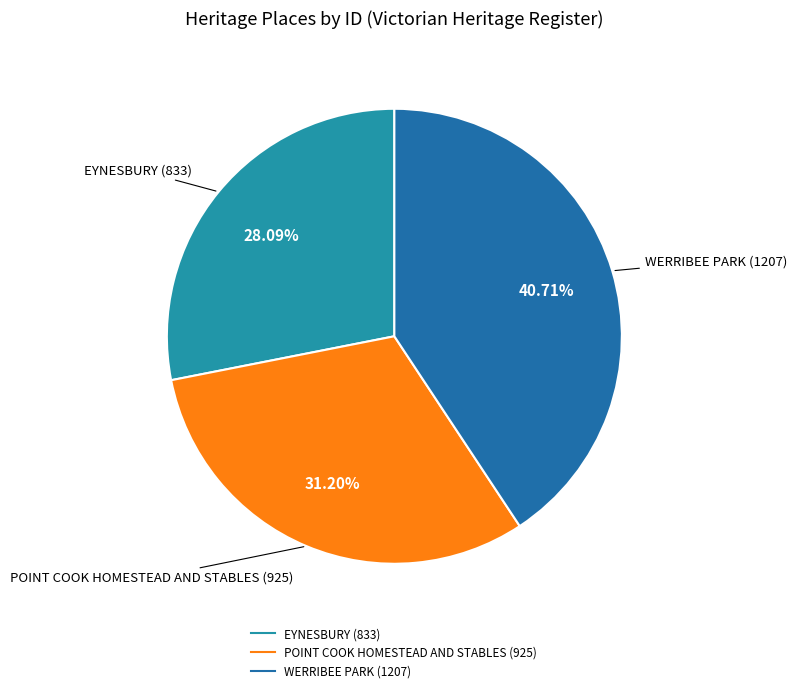

What is the total percentage of WERRIBEE PARK and POINT COOK HOMESTEAD AND STABLES?

71.9%